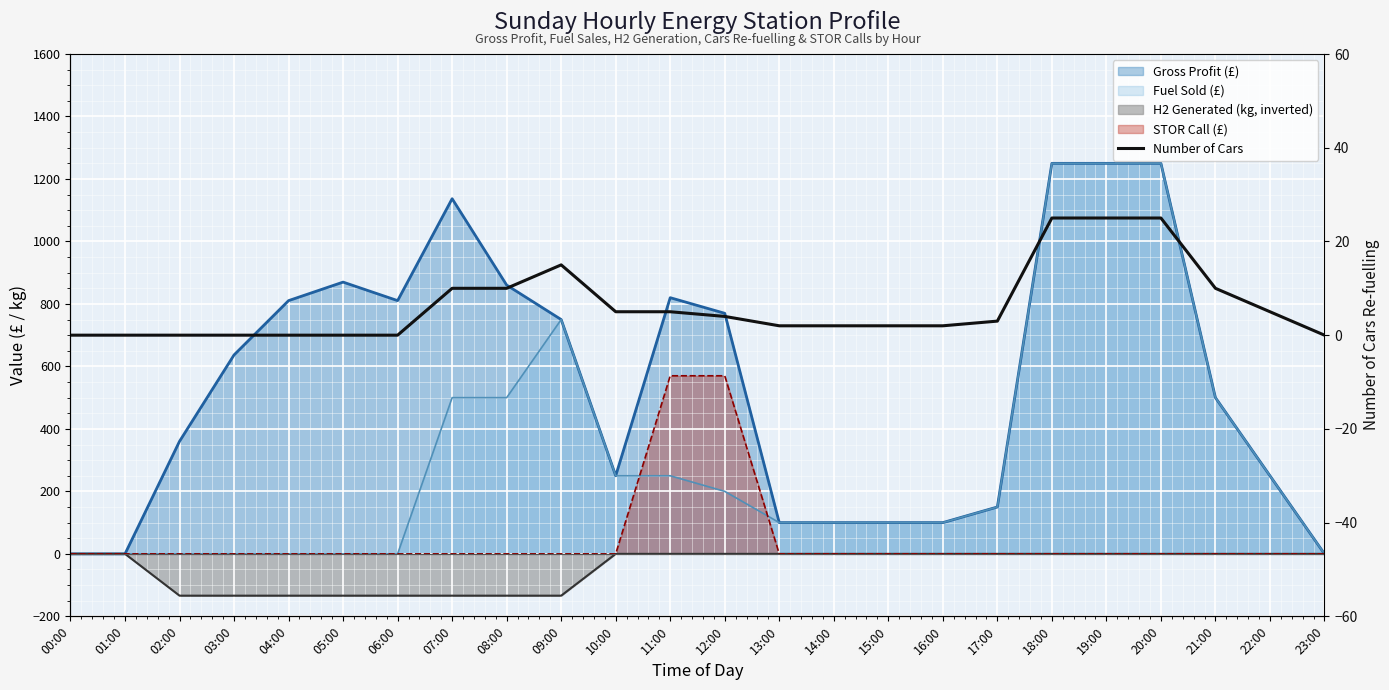

What position from the left is 10:00?

11